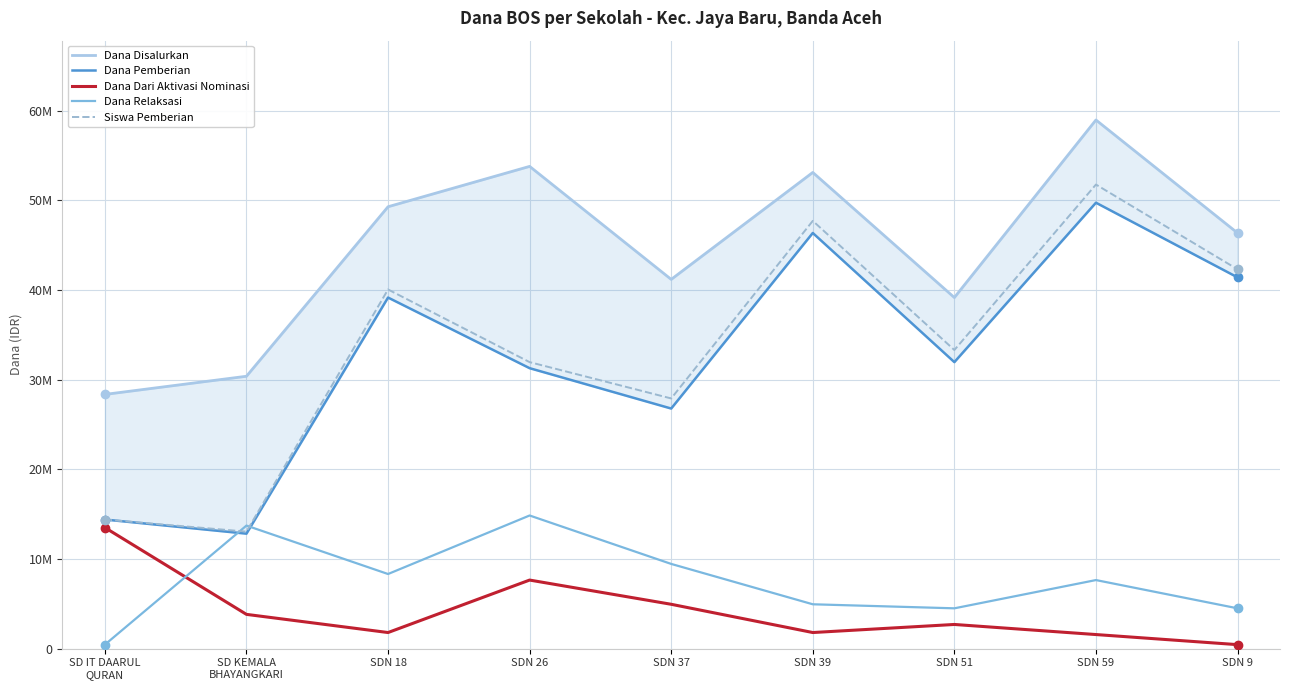

True or false: Dana Pemberian has more than 0 points higher than both neighbors.

True